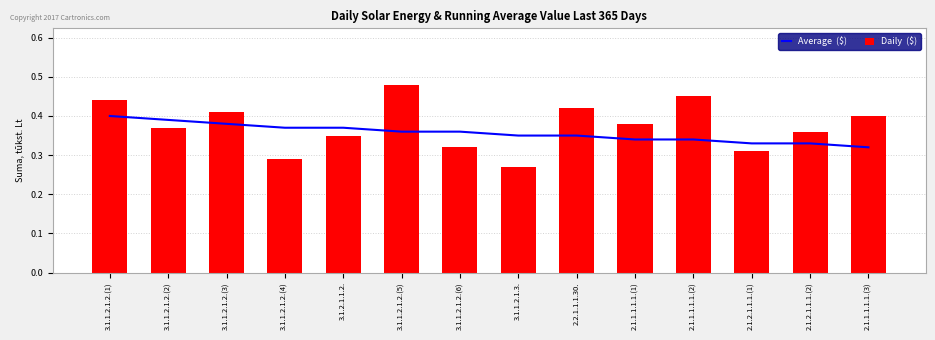

The value of Average  ($) at 3.1.1.2.1.2.(1) is 0.7. True or false?

False